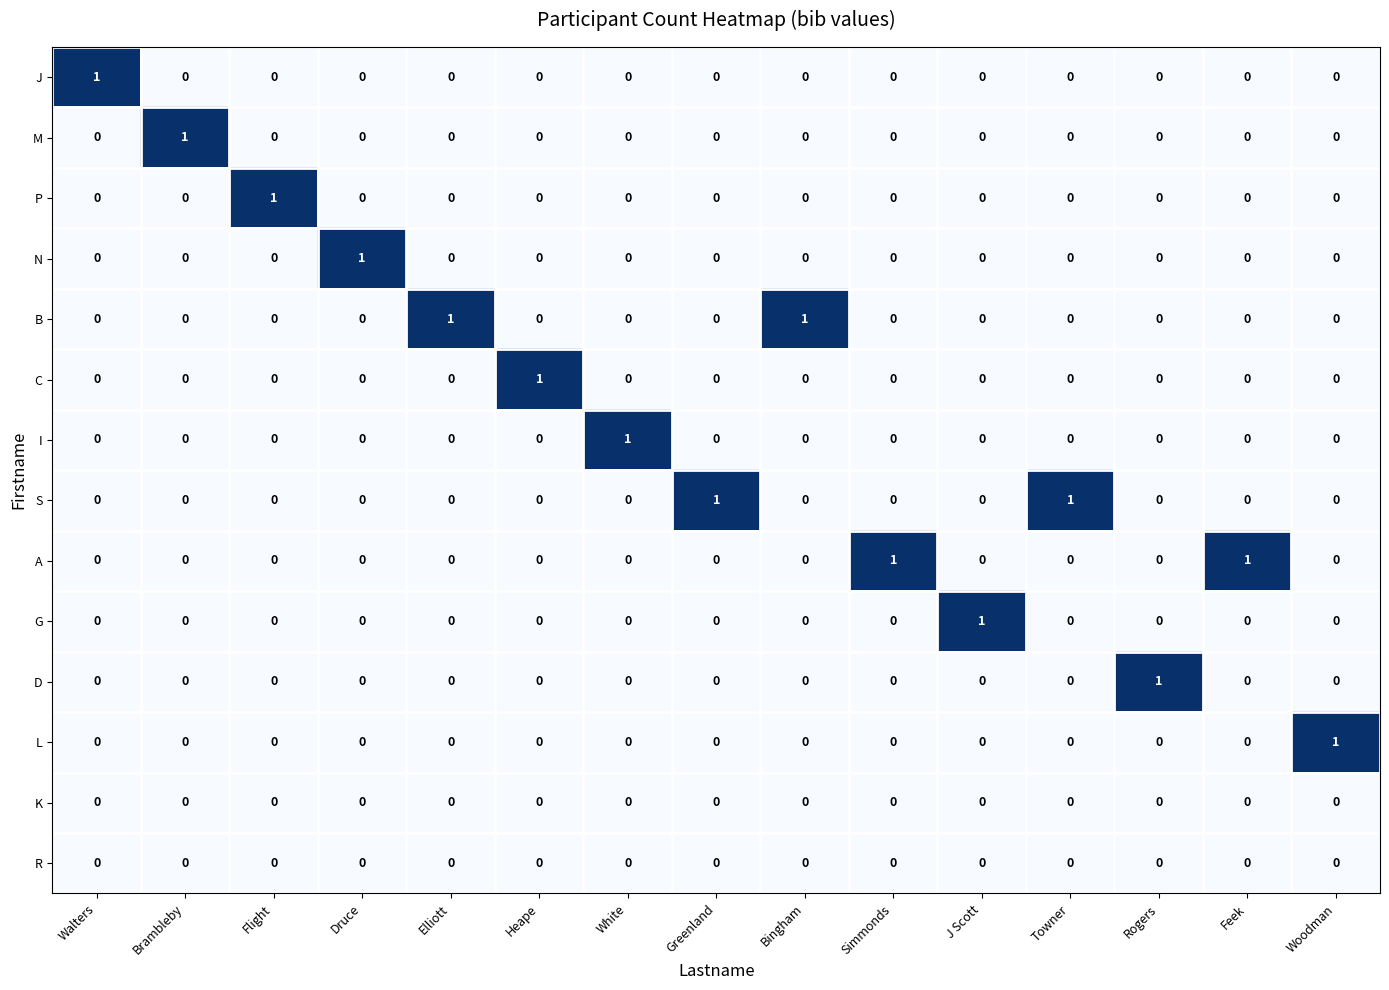

The value of K at Druce is 0. True or false?

True